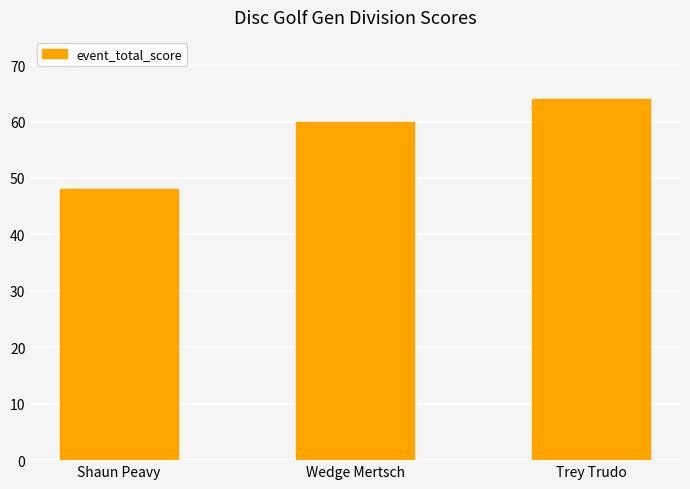

True or false: the data shows 18 at Trey Trudo.

False